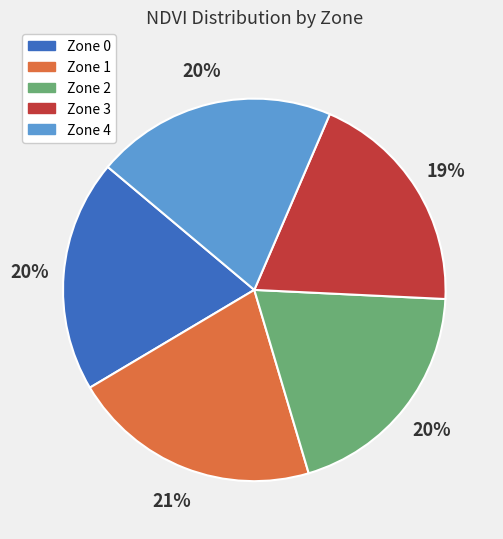

True or false: Zone 1 accounts for 21% of the total.

True